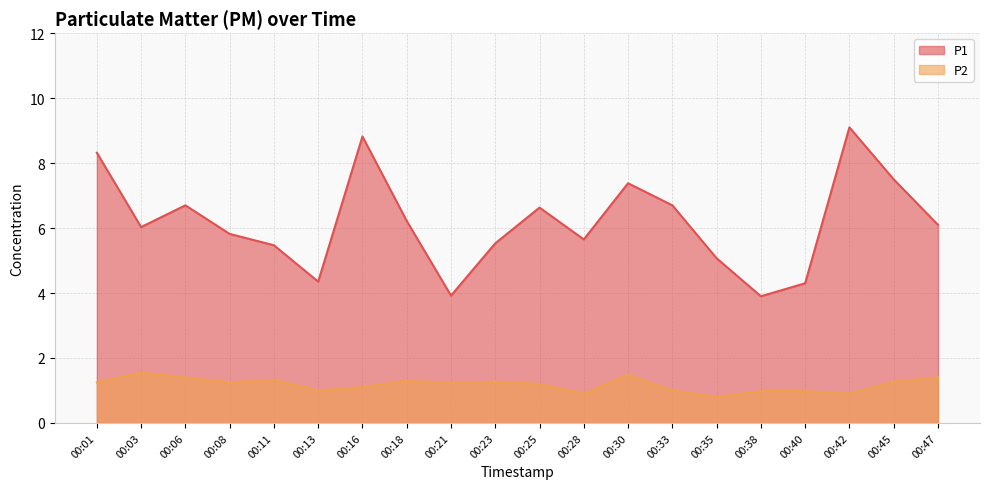

Is the value of P1 at 00:03 greater than the value of P2 at 00:08?

Yes